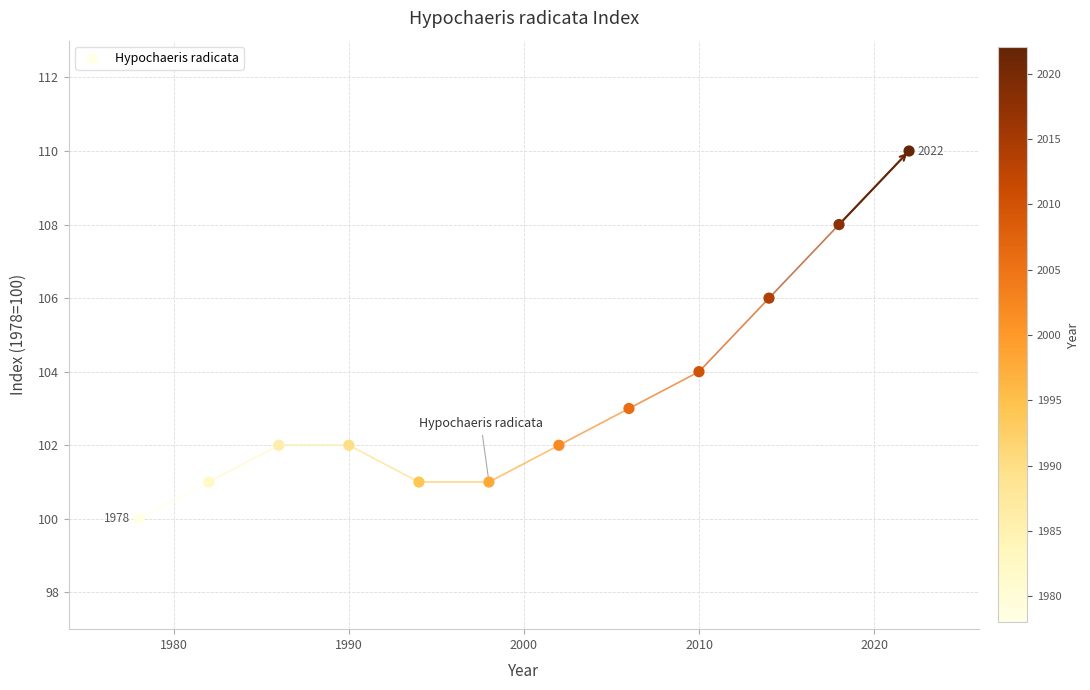

What is the range of X values (max minus min)?

44